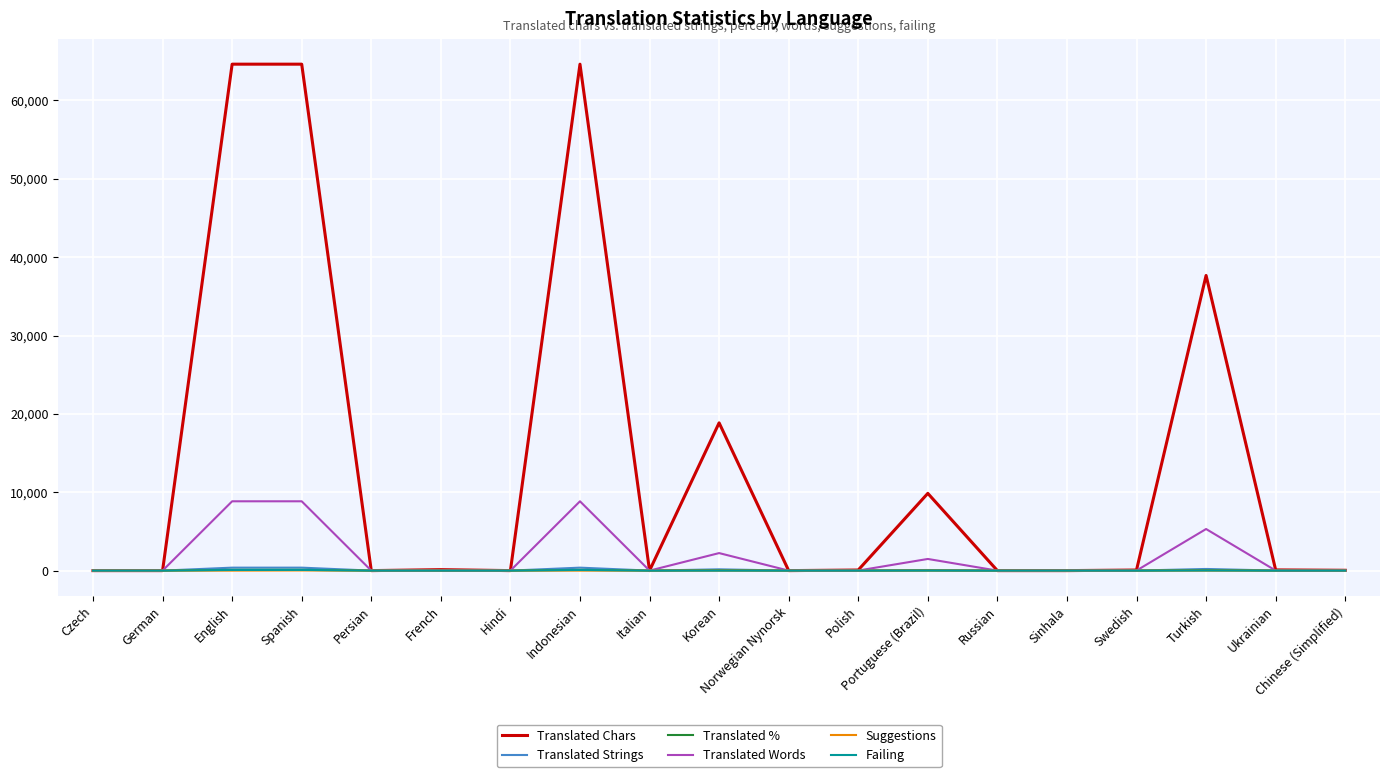

Which series has the widest spread of values?

Translated Chars